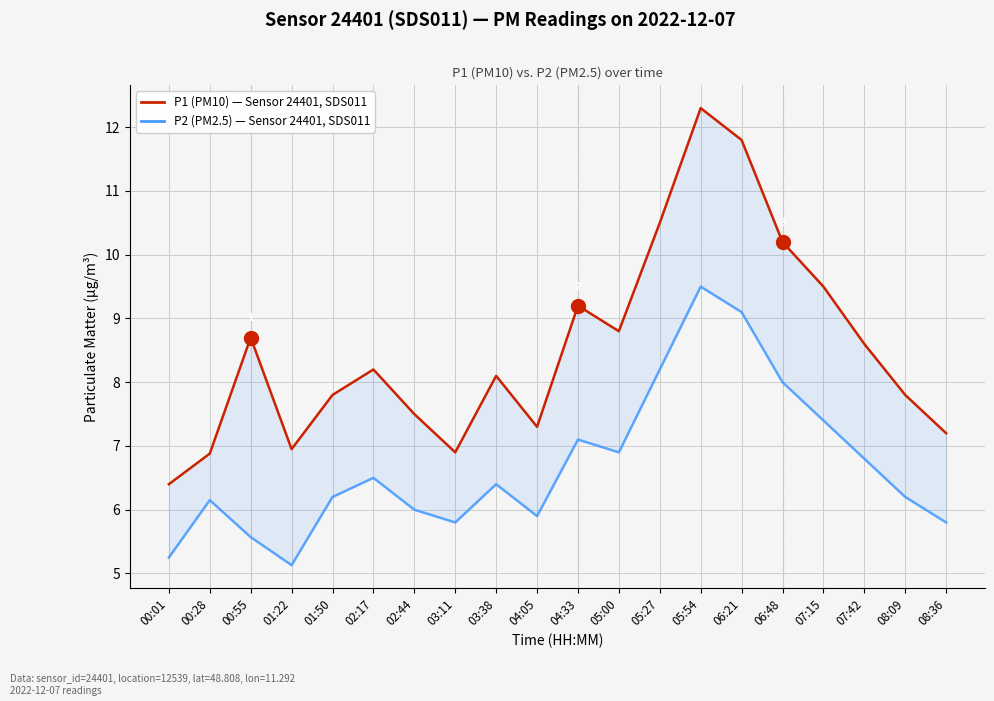

The P2 (PM2.5) series shows 9.0 at 07:42. True or false?

False